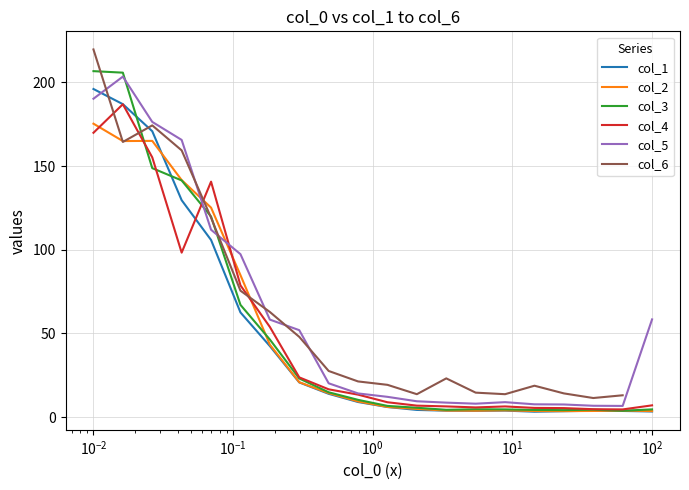

What is the maximum value shown in the chart?

219.7